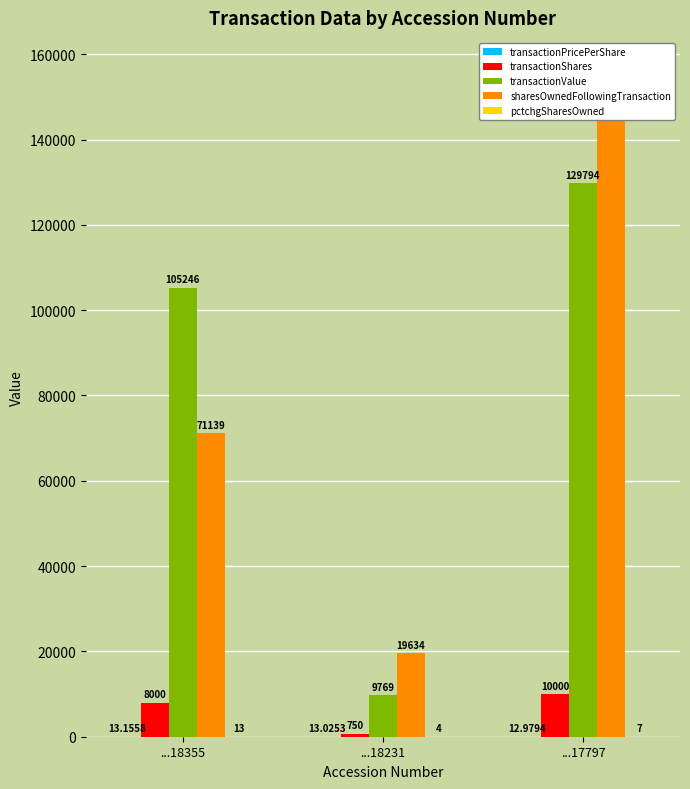

What is the average value of the pctchgSharesOwned series?

8.0